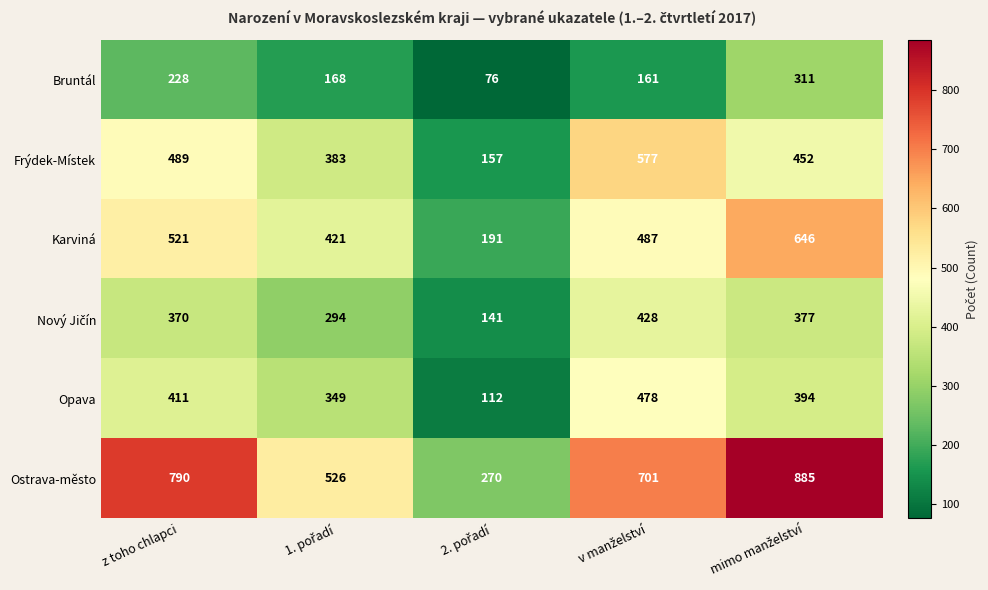

Which series has the largest total across all categories?

Ostrava-město